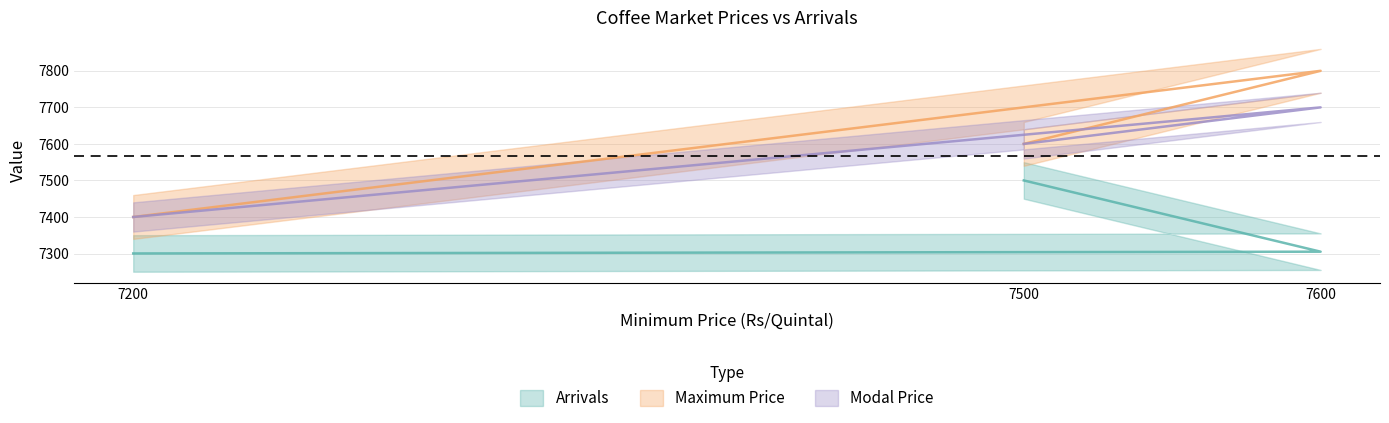

What is the minimum value shown in the chart?

7300.2